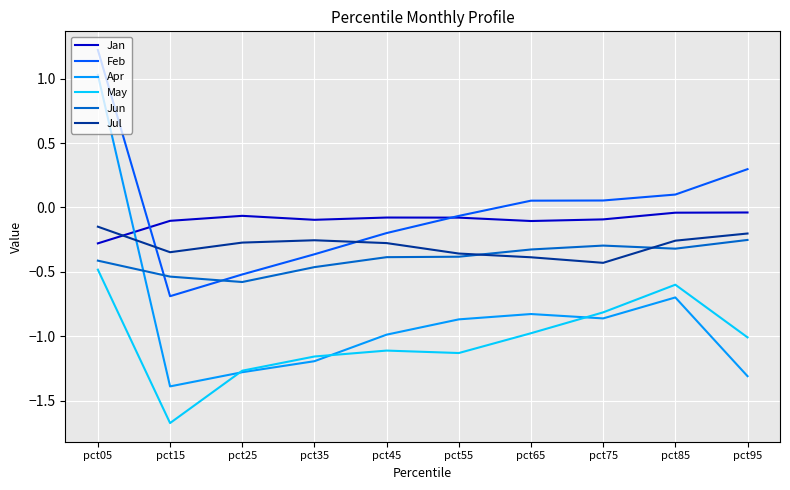

What is the sum of all Jan values?

-1.0